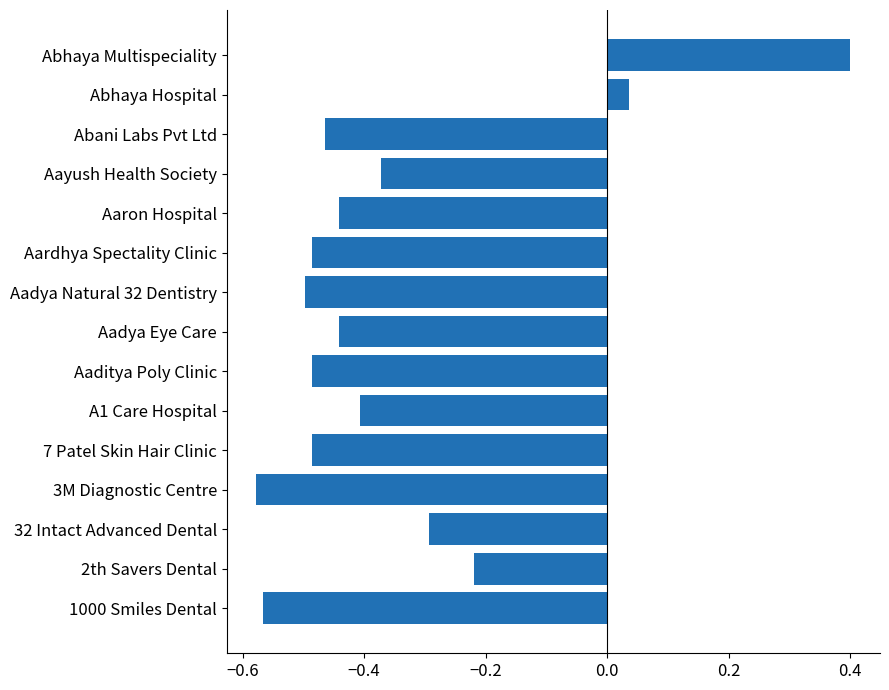

Which has a higher value, Abhaya Multispeciality or 32 Intact Advanced Dental?

Abhaya Multispeciality